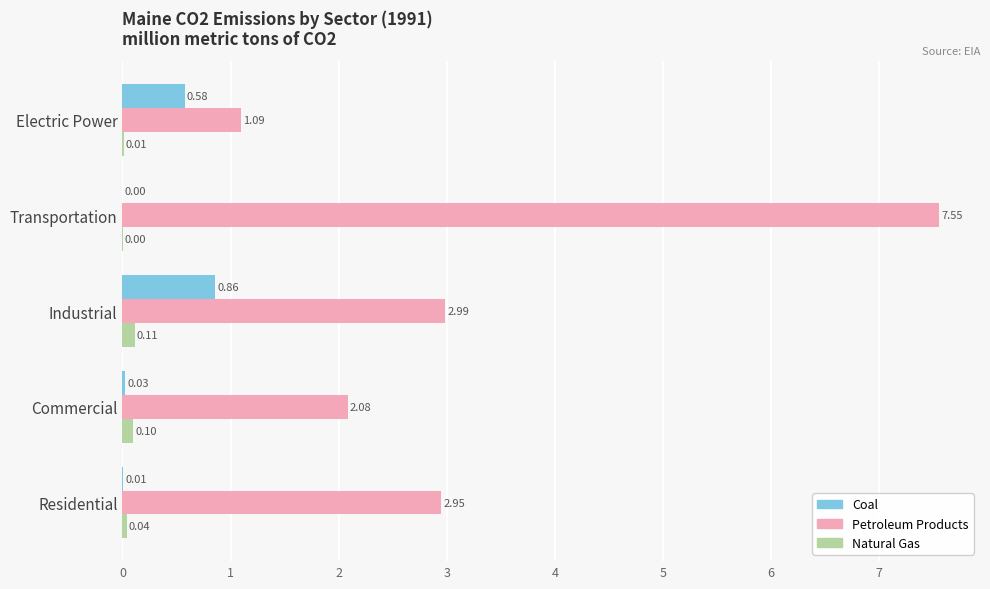

At which category is the sum across all series the highest?

Transportation